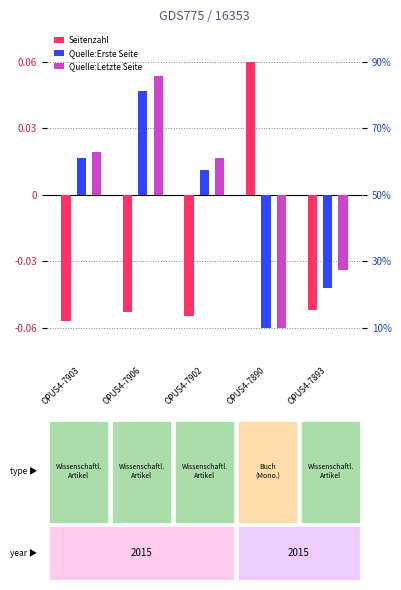

Does the chart contain stacked bars?

No